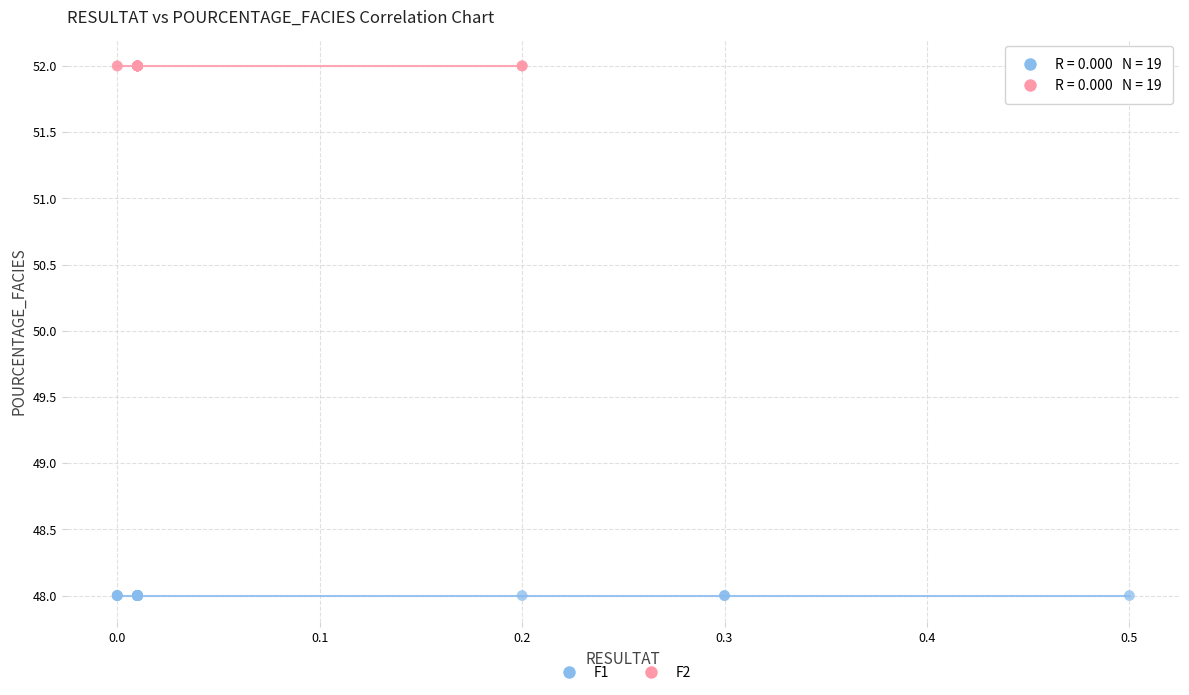

Which series contains the lowest Y value?

F1